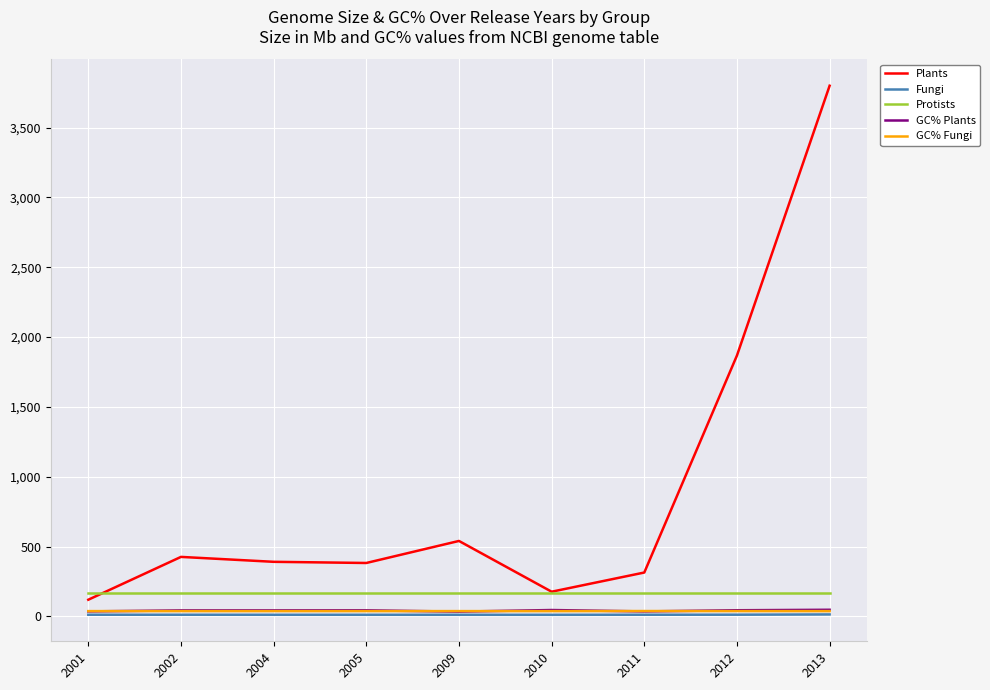

Which series has the largest range (max minus min)?

Plants